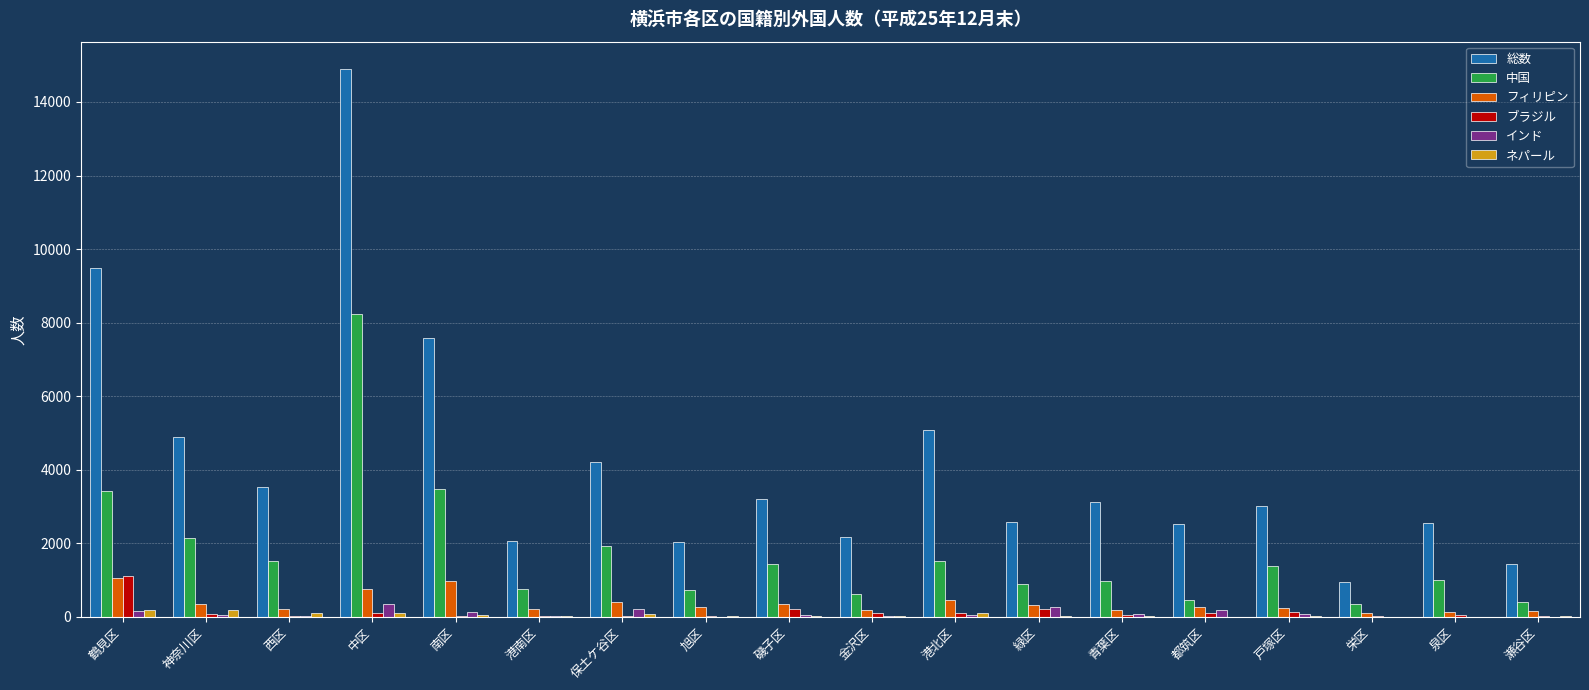

Which series changed the most between 中区 and 保土ケ谷区?

総数